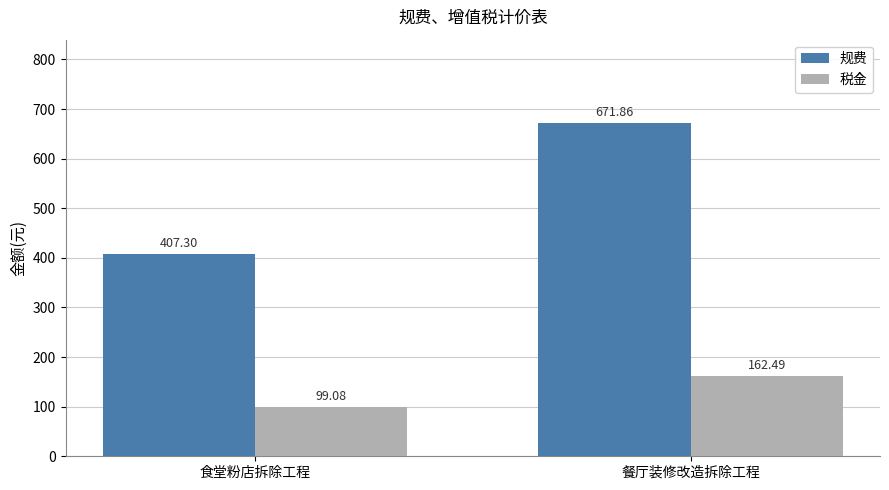

What is the average value of the 规费 series?

539.6